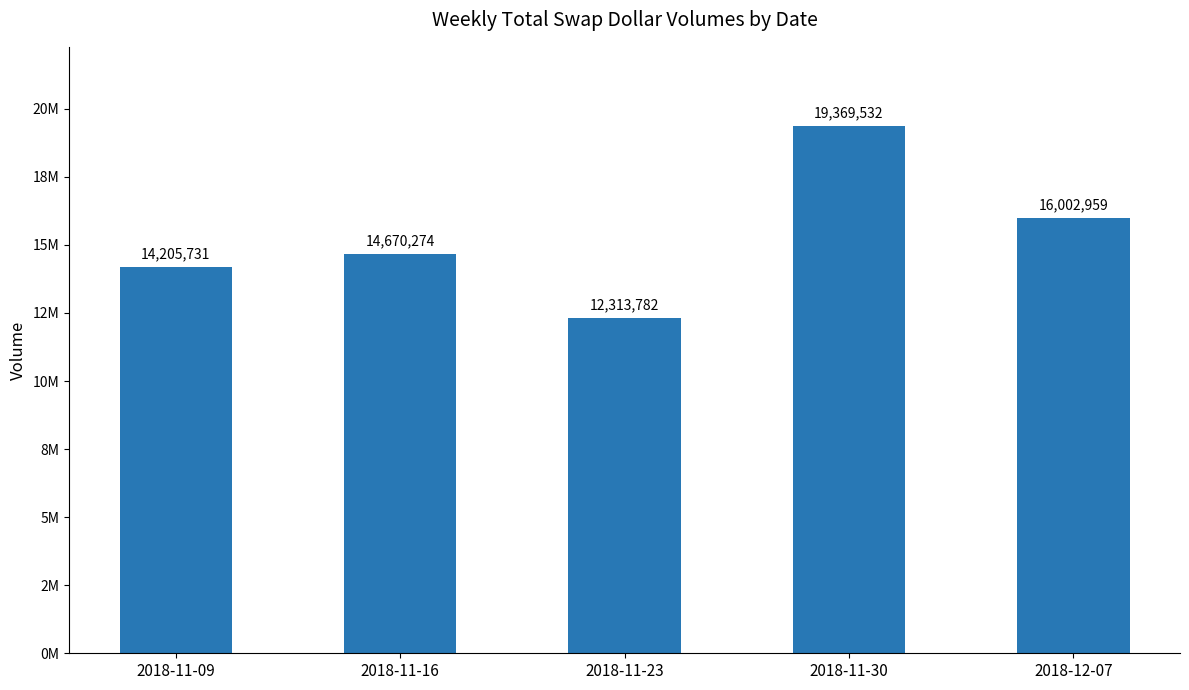

Are the bars horizontal?

No